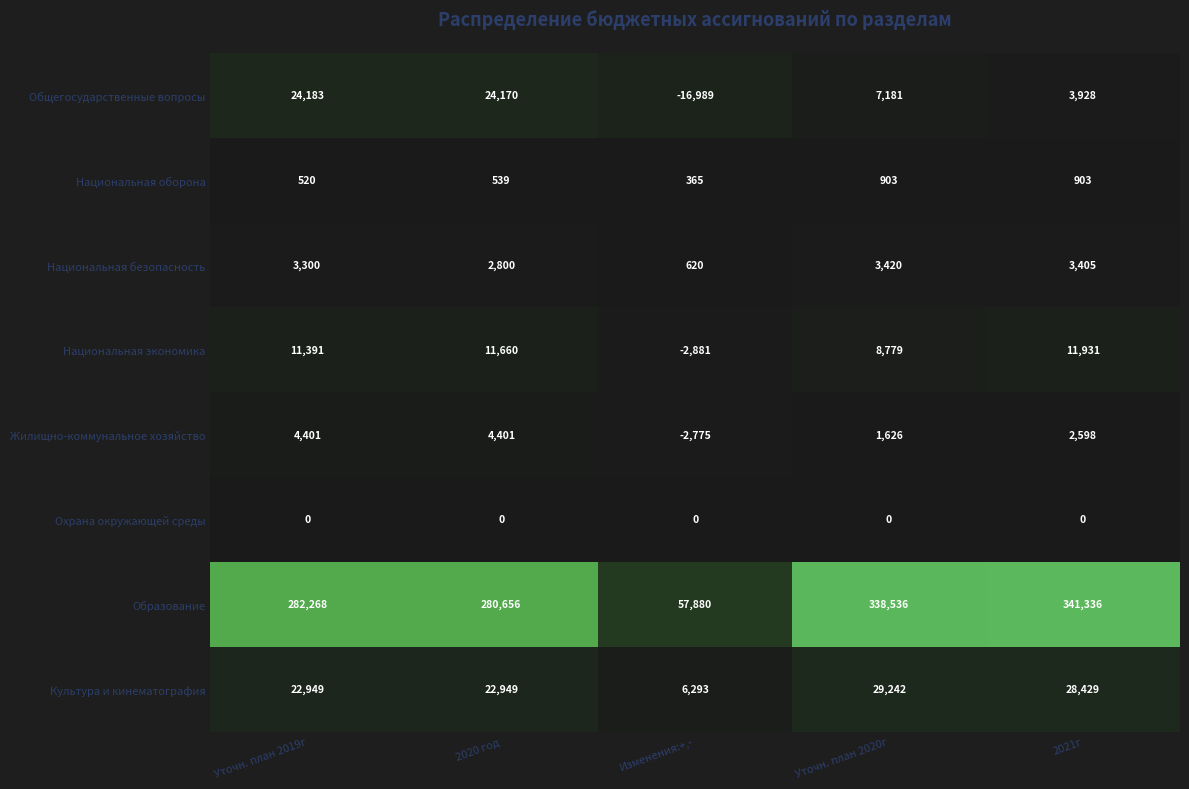

Rank the series by their maximum value, from highest to lowest.

Образование, Культура и кинематография, Общегосударственные вопросы, Национальная экономика, Жилищно-коммунальное хозяйство, Национальная безопасность, Национальная оборона, Охрана окружающей среды